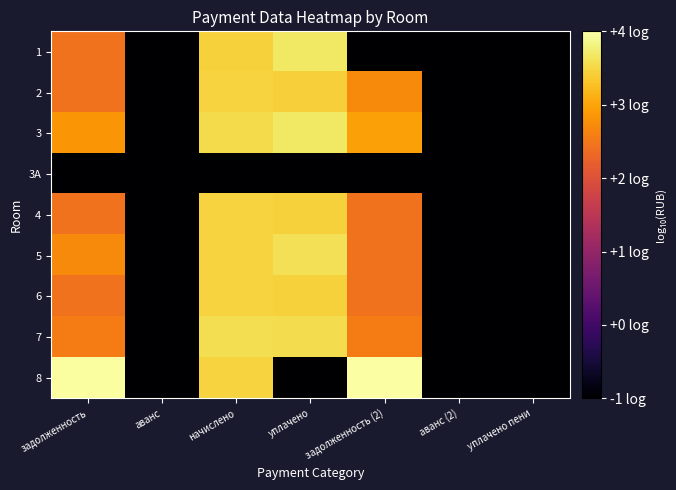

What is the minimum value shown in the chart?

-1.0